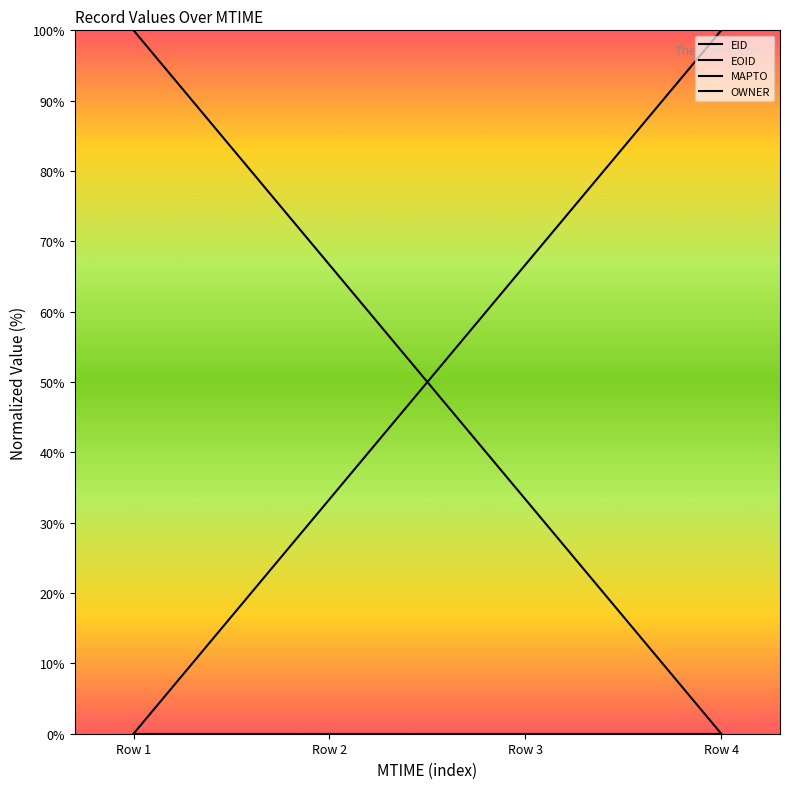

Is this an area chart (filled region under the line)?

No